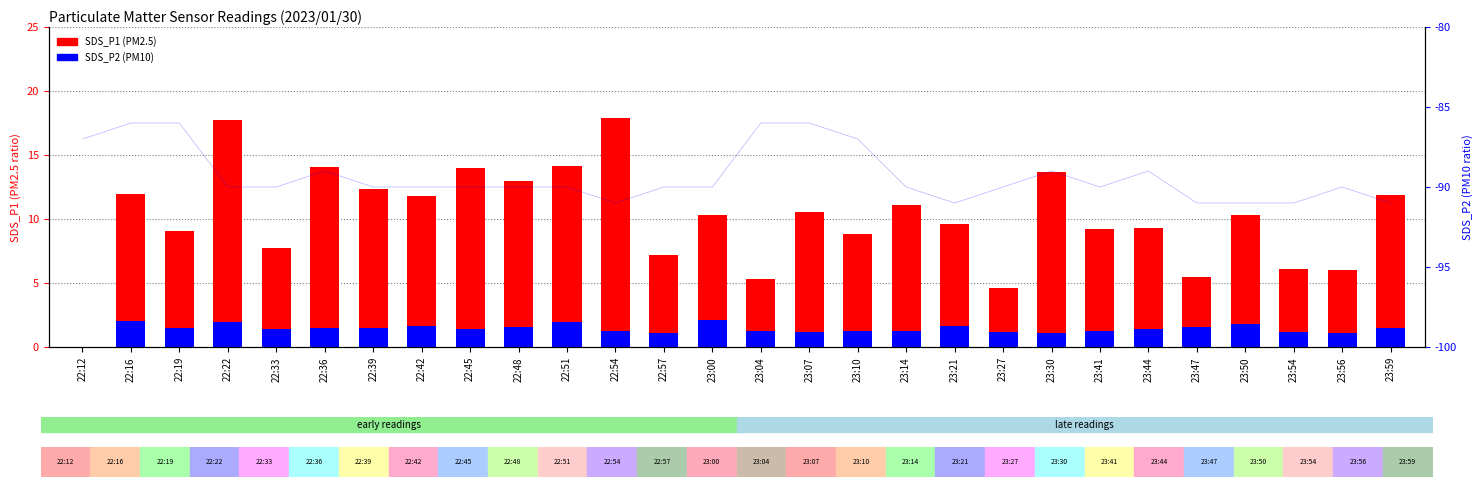

Which series has the largest total across all categories?

SDS_P1